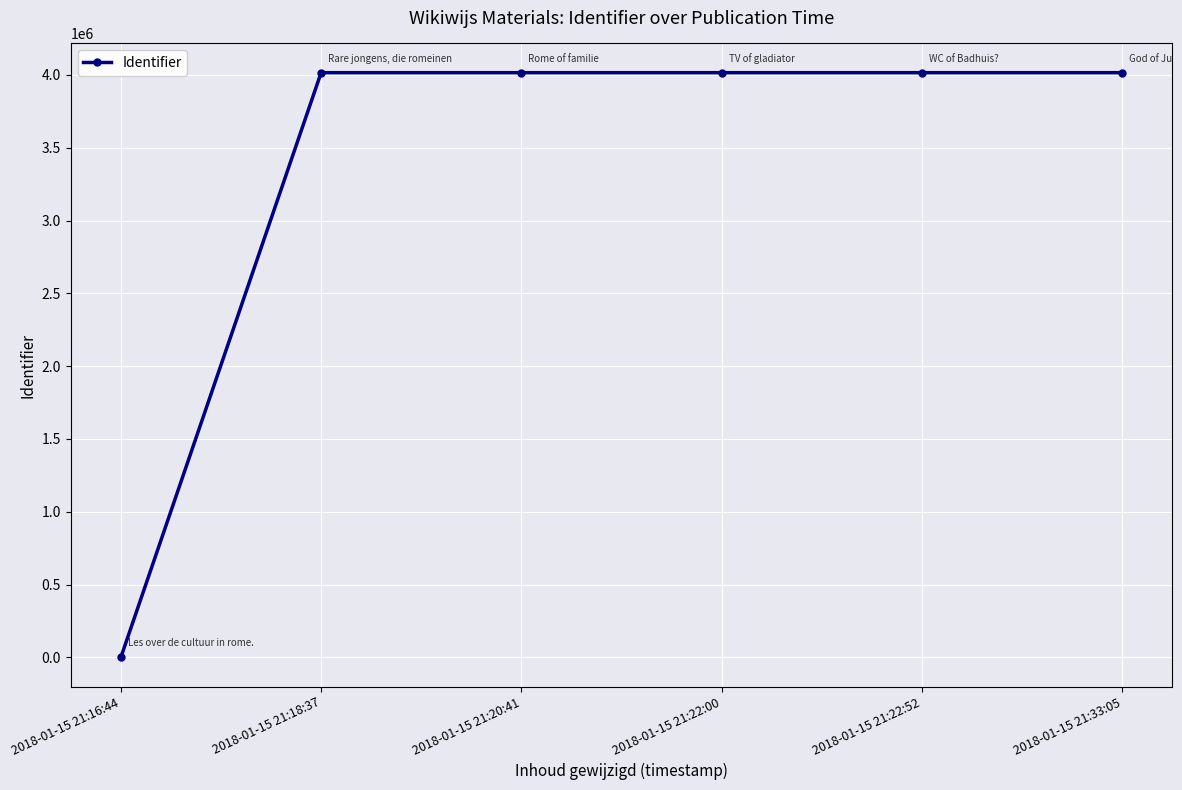

How many values are above zero?

5